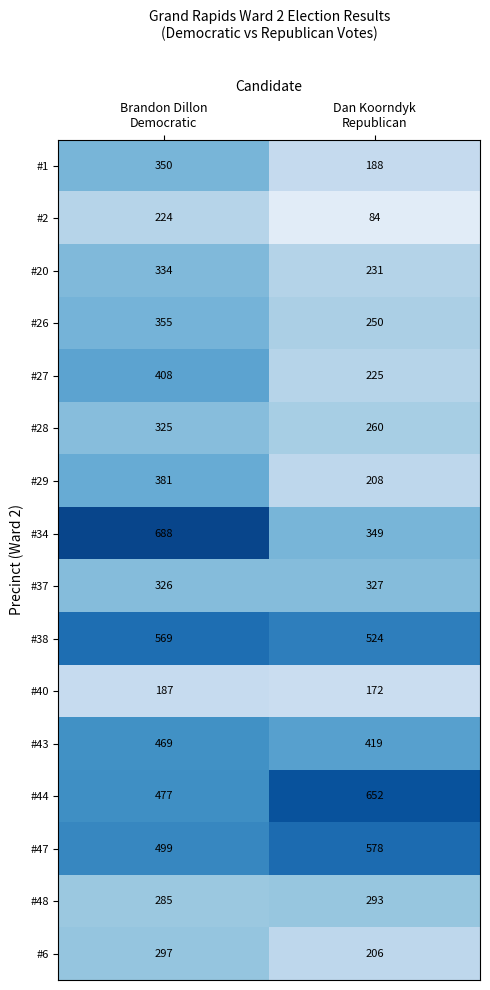

Which series has the largest total across all categories?

#44